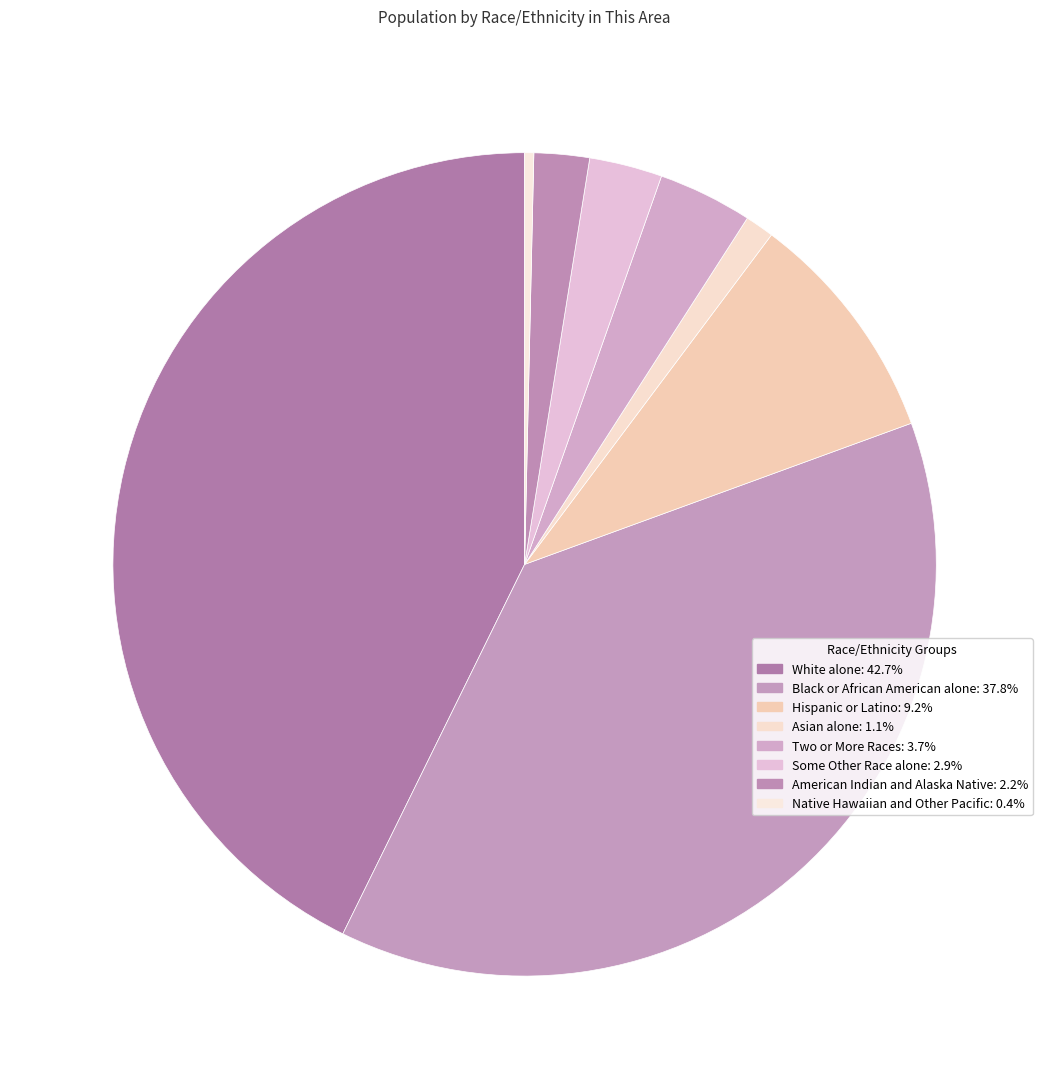

To the nearest percent, what percentage of the pie is Hispanic or Latino?

9%